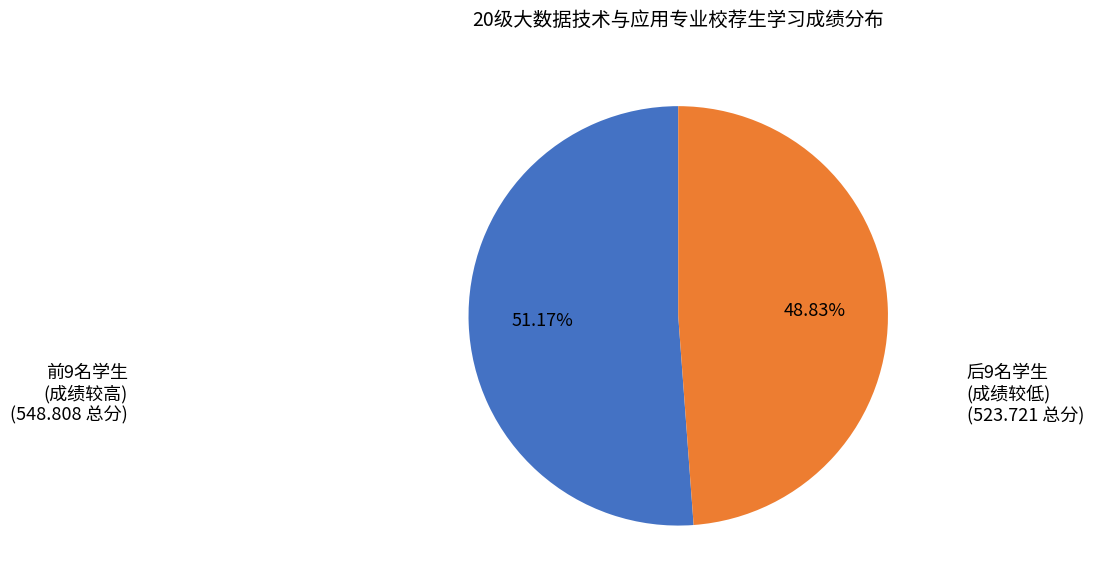

Does any single category account for the majority?

Yes